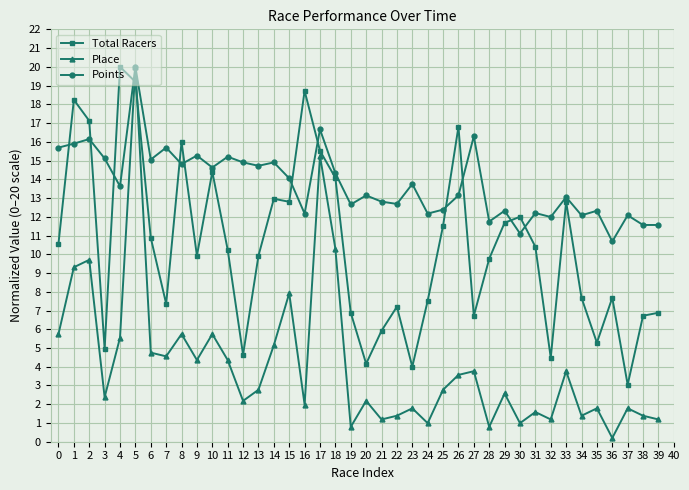

How many times do Points and Total Racers cross each other?

12